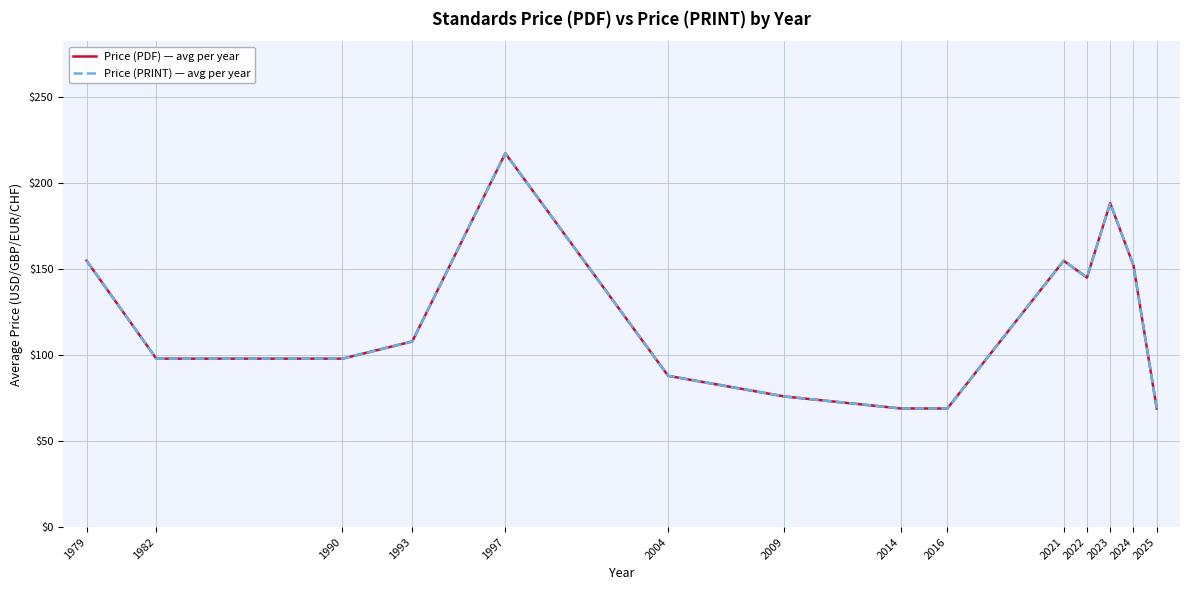

The value of Price (PRINT) — avg per year at 2016 is 69.0. True or false?

True